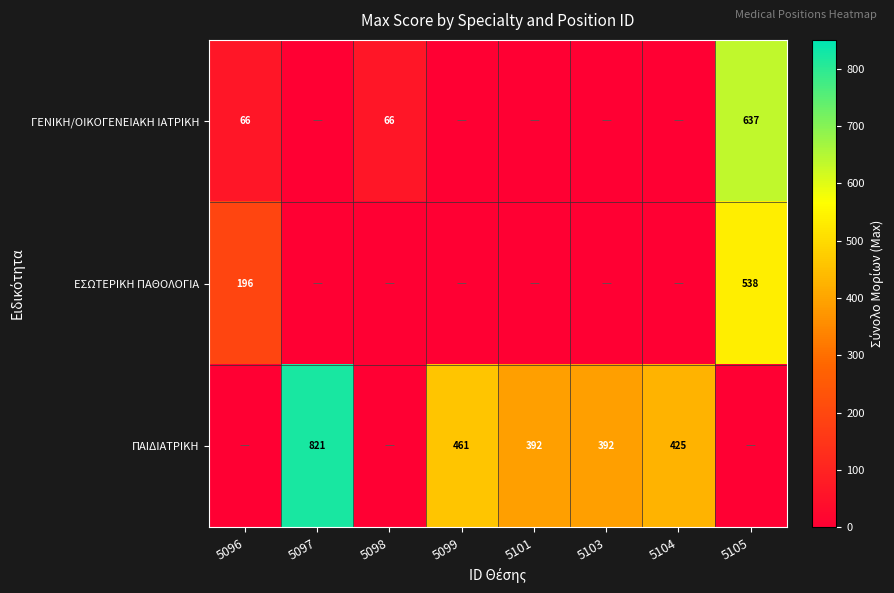

At which category is the sum across all series the highest?

5105